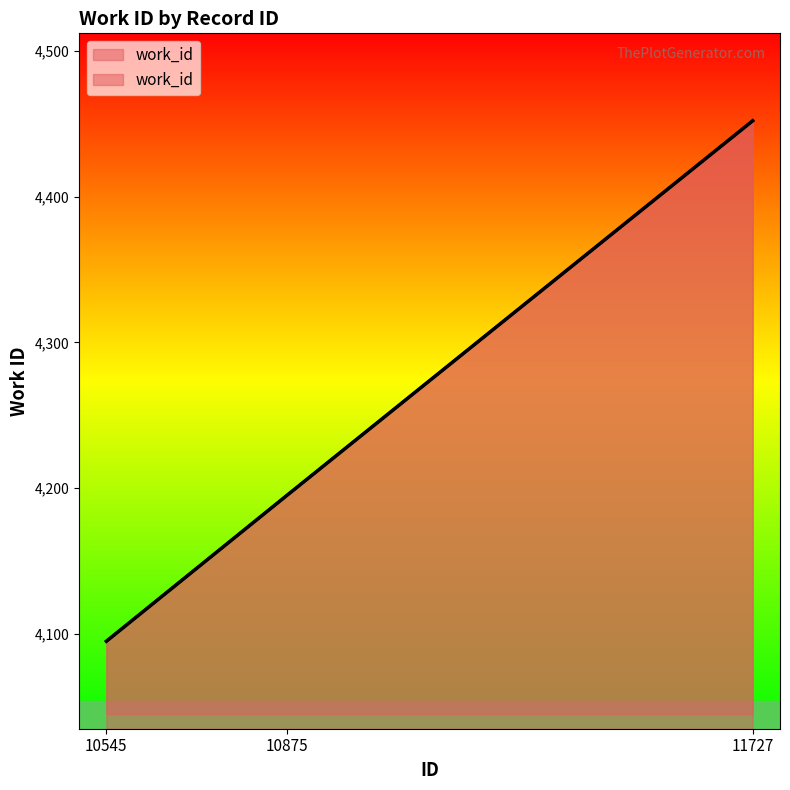

List the labels in order of value, largest first.

11727, 10875, 10545